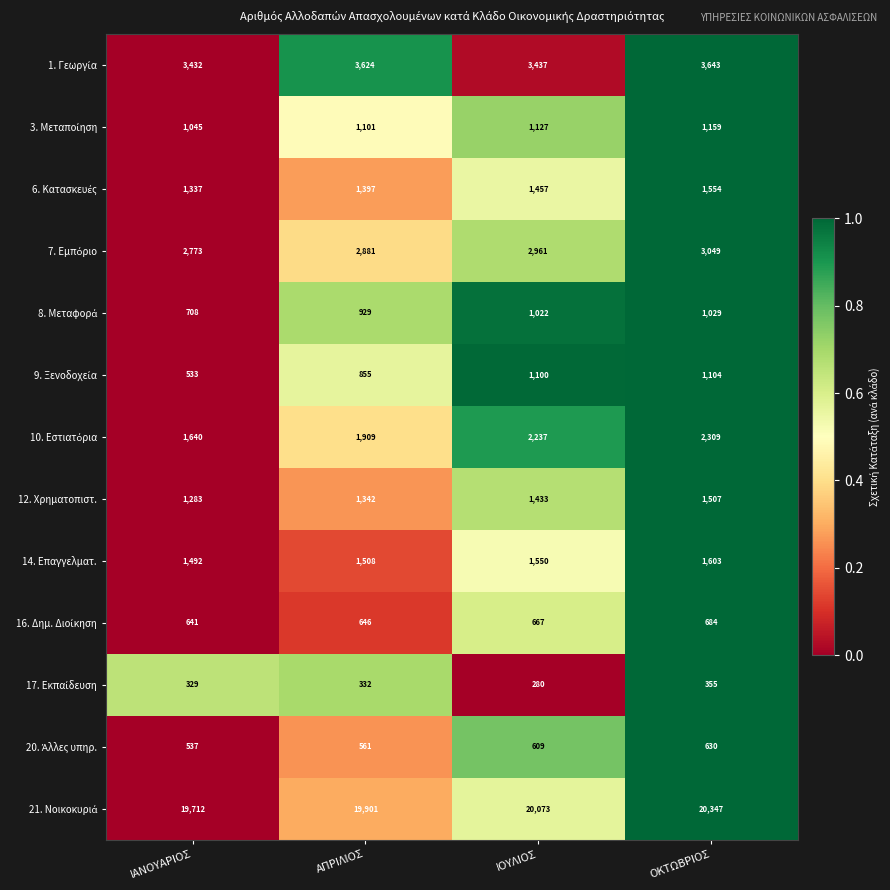

What is the difference between the 12. Χρηματοπιστ. values at ΟΚΤΩΒΡΙΟΣ and ΙΑΝΟΥΑΡΙΟΣ?

224